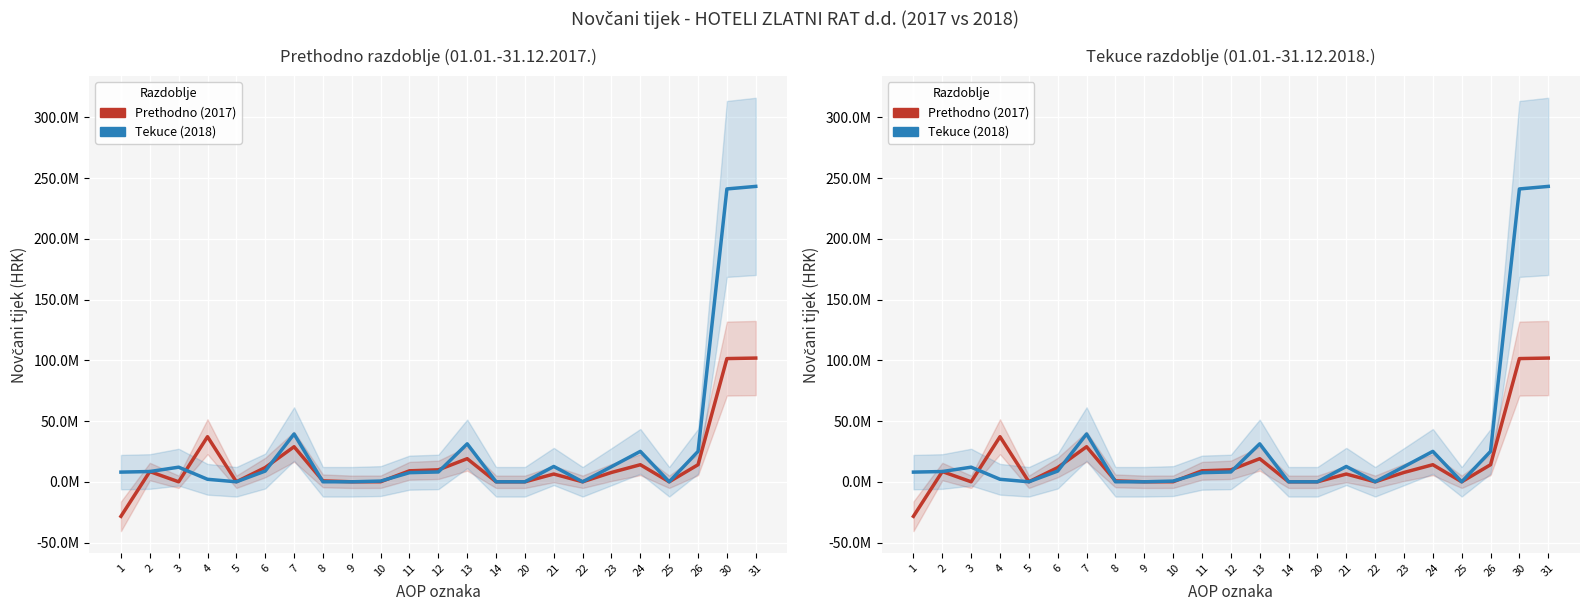

What is the sum of all Prethodno razdoblje (2017) values?

341857347.0